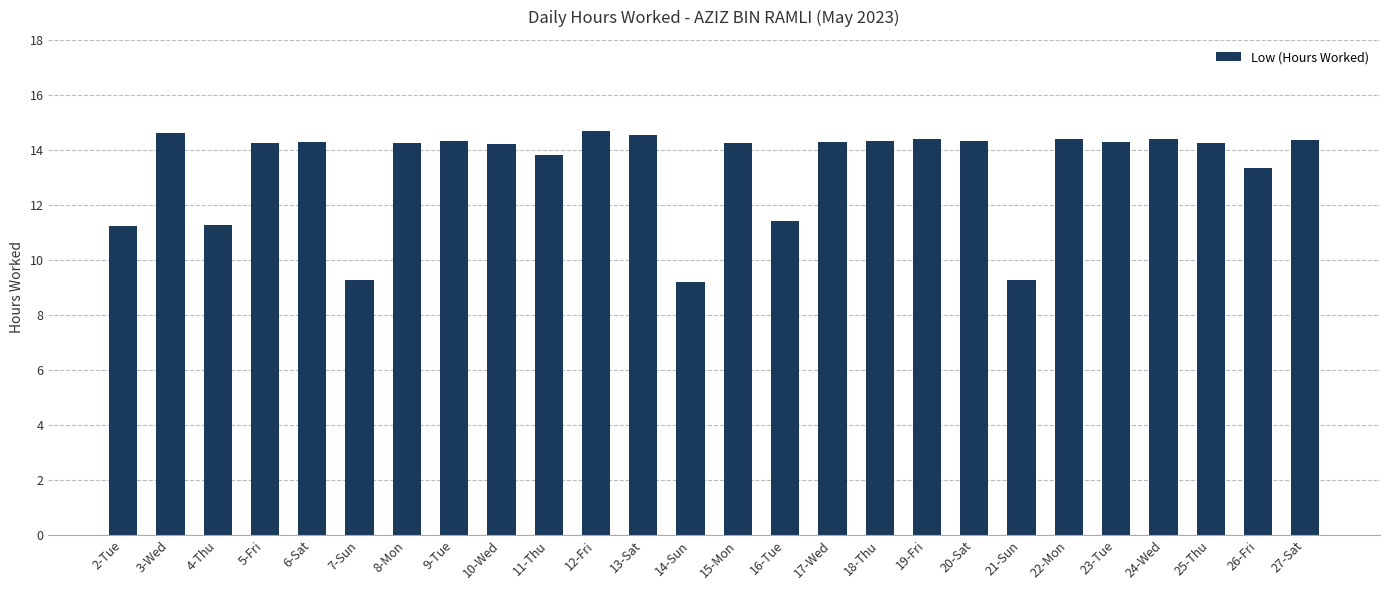

What is the sum of the values at 5-Fri and 3-Wed?

28.8